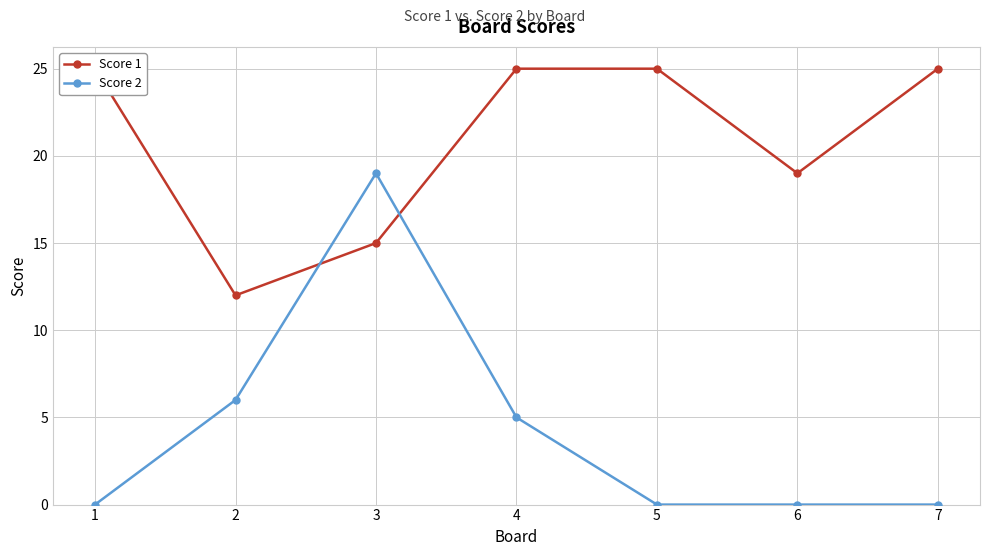

True or false: Score 2 and Score 1 cross at least once.

True